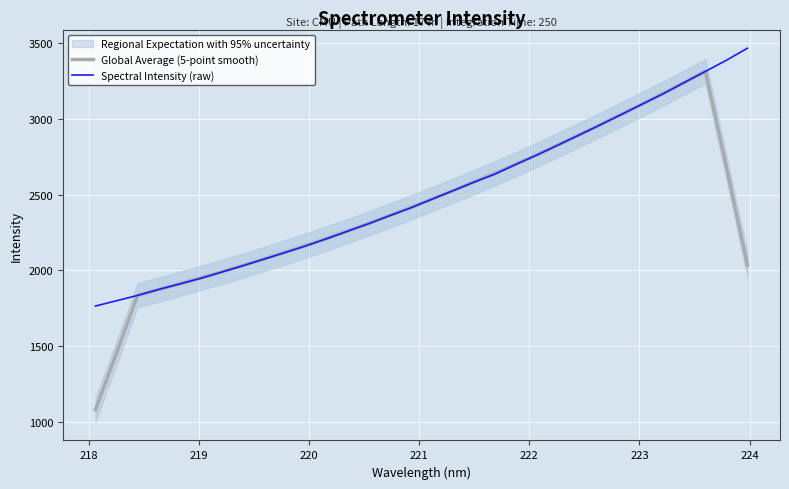

What is the maximum value for Global Average (5-point smooth)?

3315.4